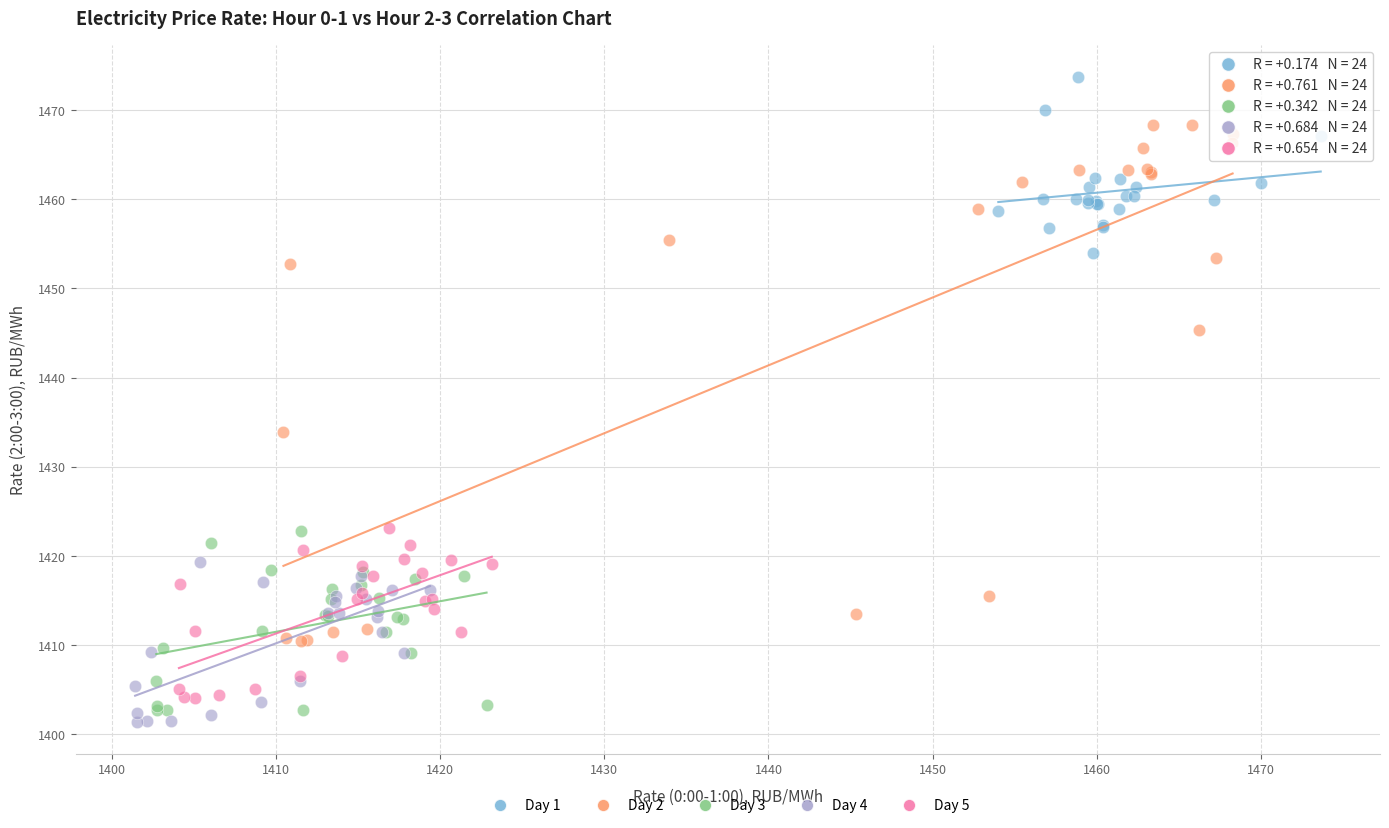

Which series reaches the maximum Y coordinate?

Day 1